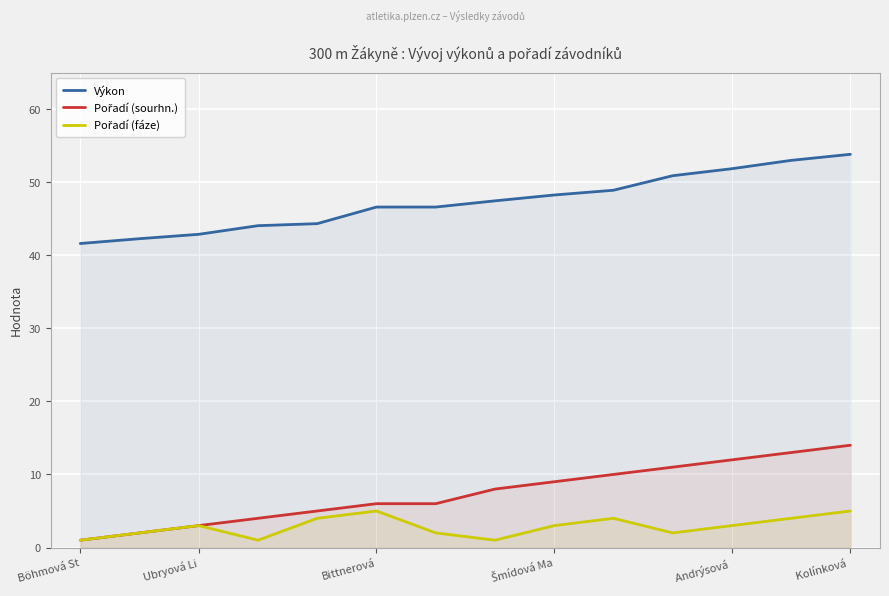

How many series are shown in this chart?

3